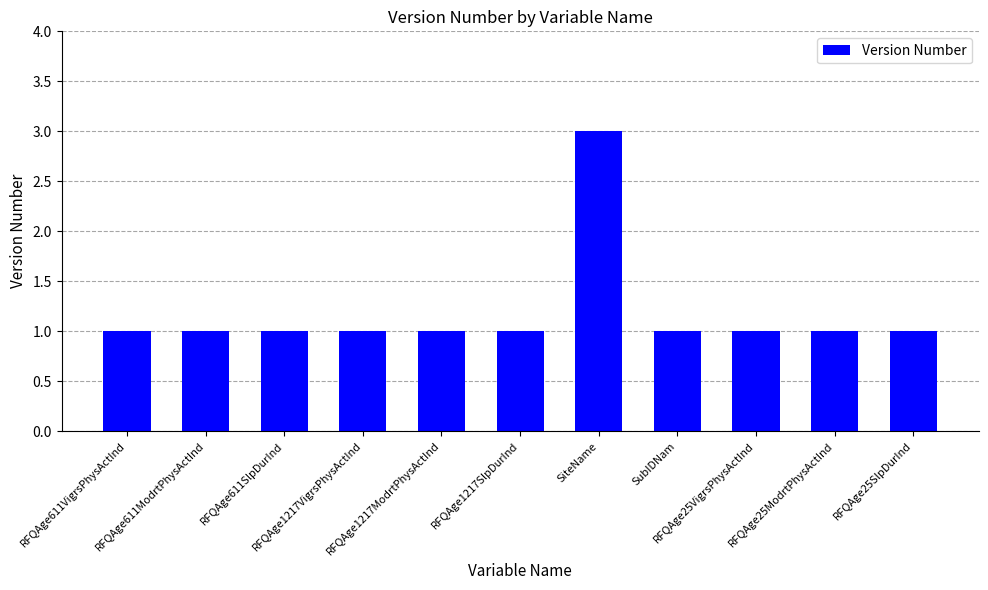

What position from the right is RFQAge611VigrsPhysActInd?

11